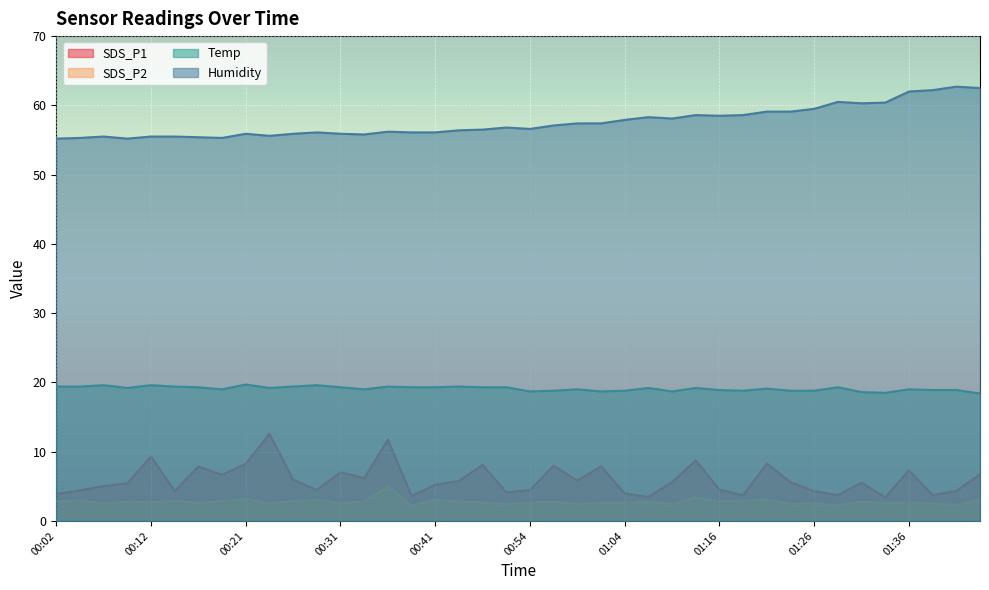

How many values in the Humidity series exceed 56?

27